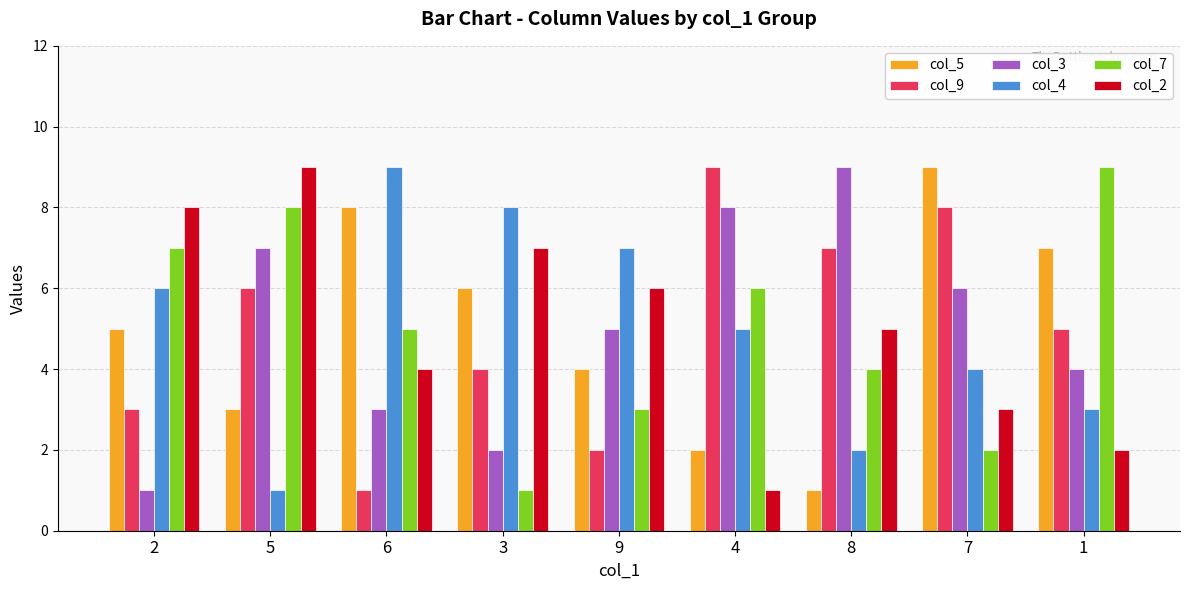

What is the difference between the highest and lowest values at 4?

8